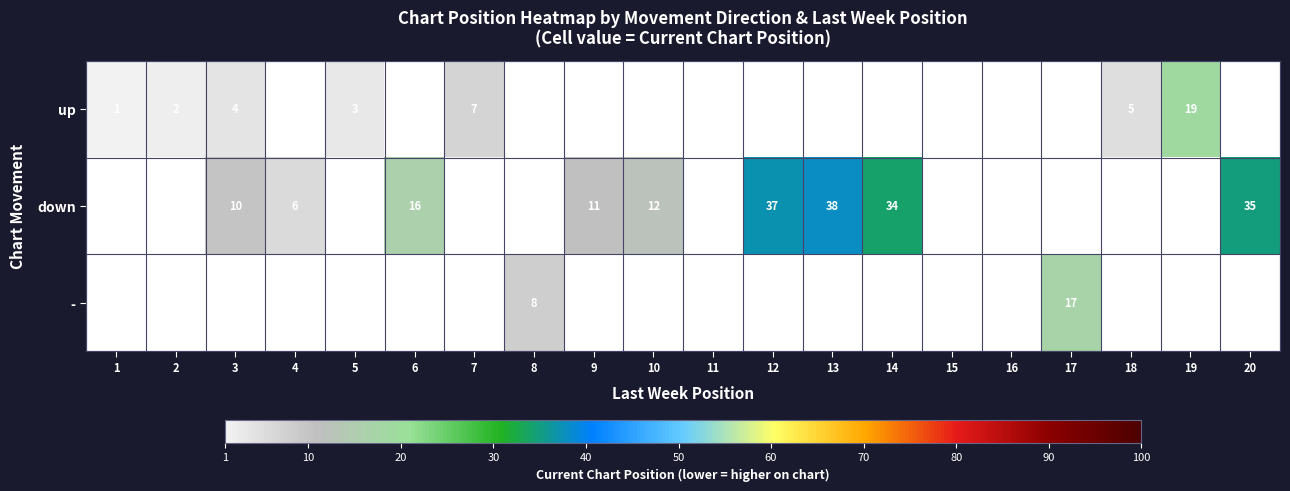

The value of down at 6 is 16. True or false?

True